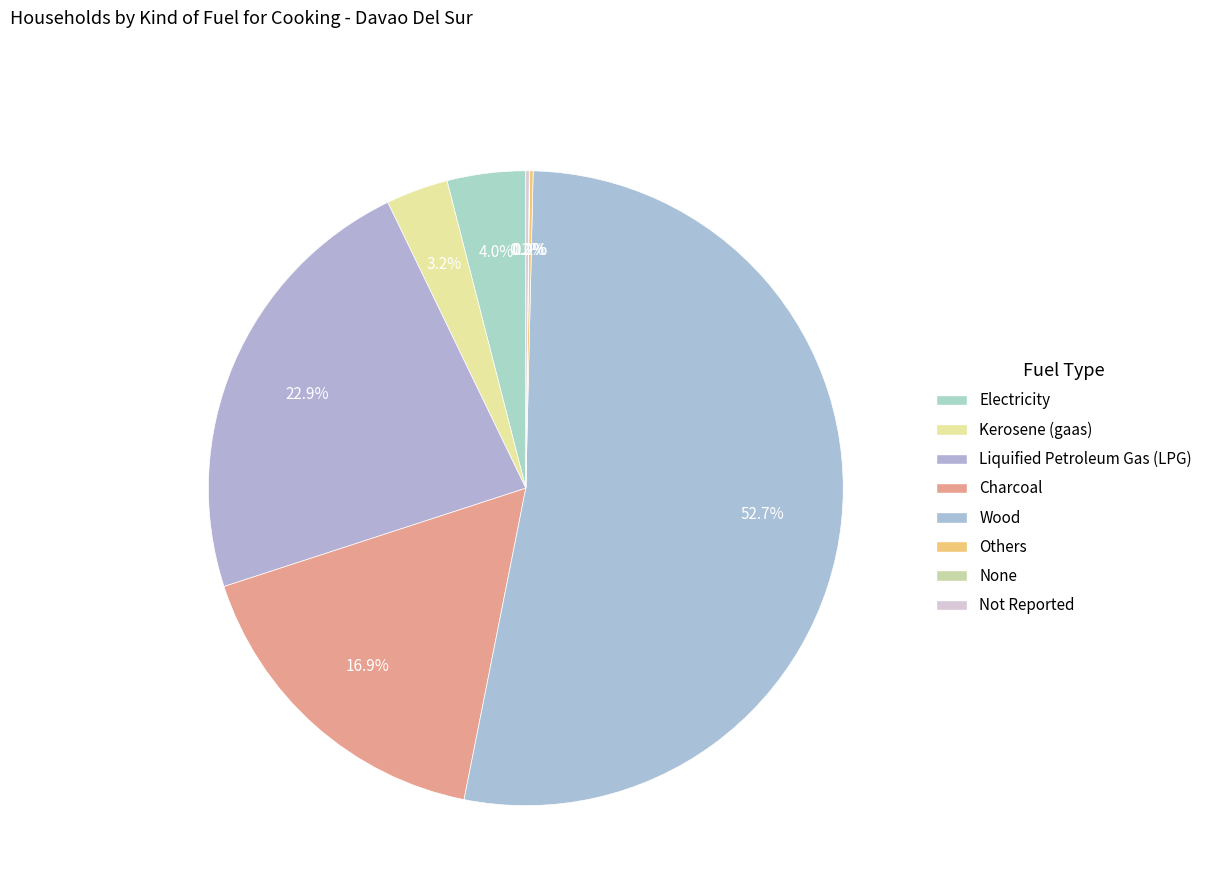

How many slices are in this pie chart?

8